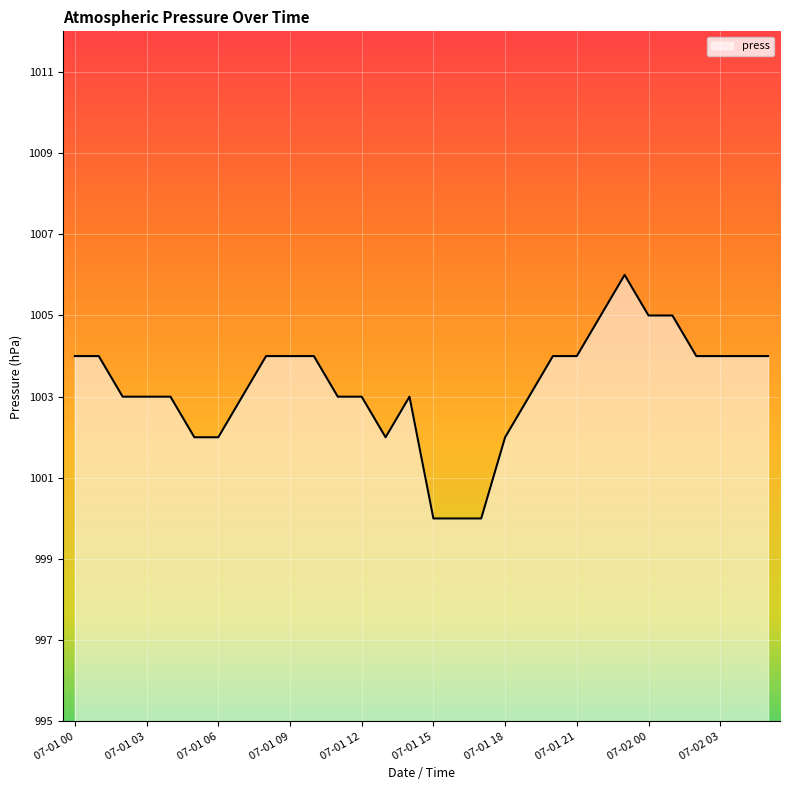

What is the minimum value shown in the chart?

1000